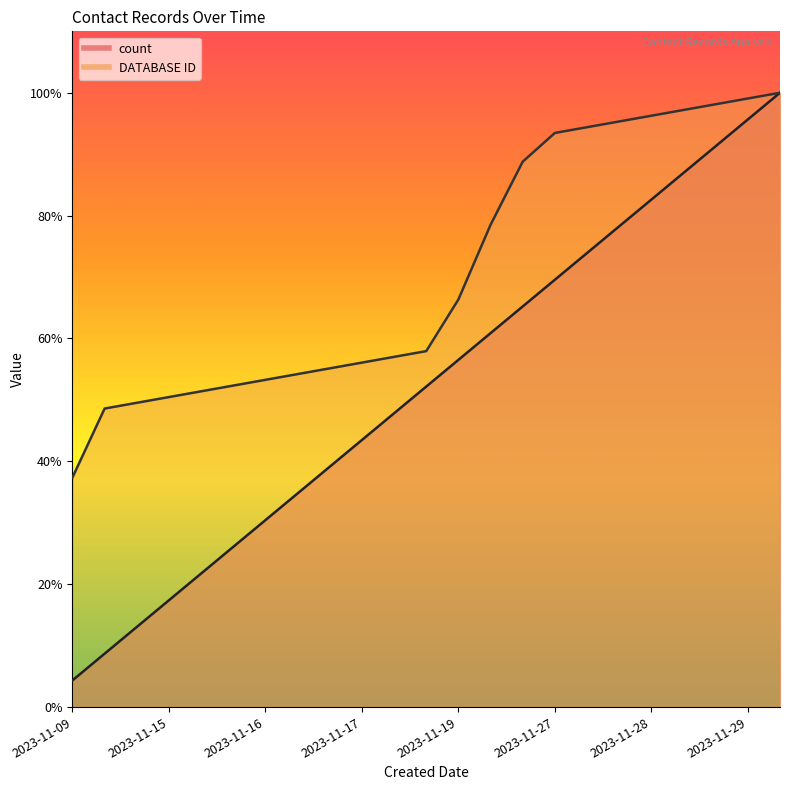

What are all the series names shown in the legend?

count, DATABASE ID